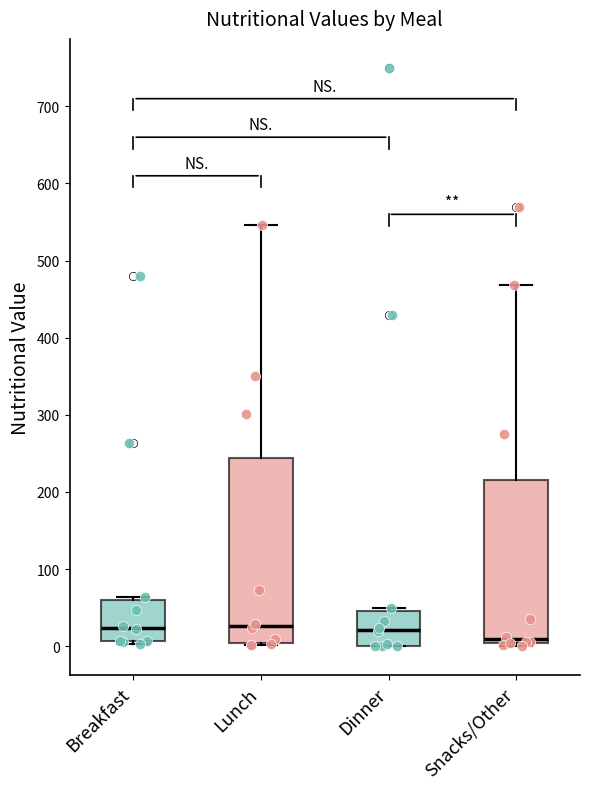

Reading left to right, transcribe this box plot: for each box, give where its median line is, the range the box spans, and where its two whiskers end, as read against the y-axis. The values are not printed on the chart, so give them approximately, as read against the axis.

Breakfast: median 20, box 10 to 60, whiskers 0 to 60 (just above the box's upper edge)
Lunch: median 30, box 0 to 240, whiskers 0 to 550
Dinner: median 20, box 0 to 50, whiskers 0 to 50 (just above the box's upper edge)
Snacks/Other: median 10, box 0 to 220, whiskers 0 (just below the box's lower edge) to 470